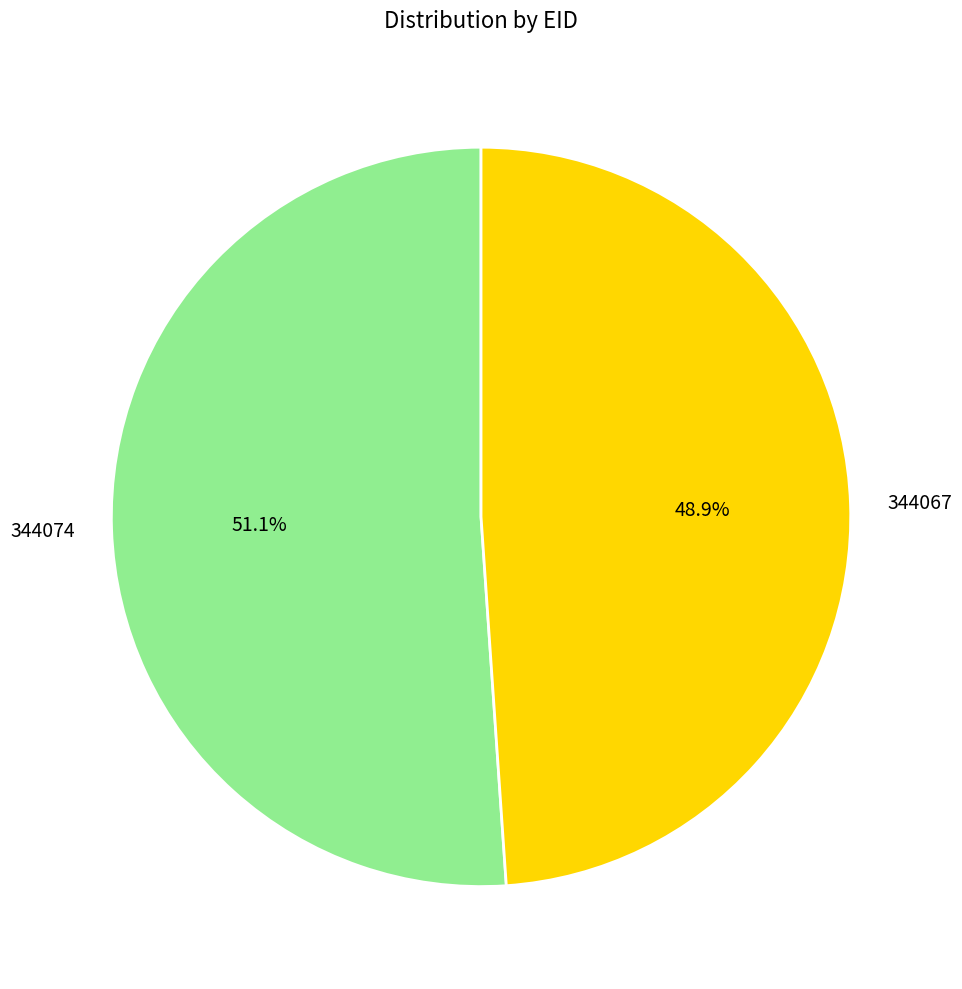

Is there a majority slice in this chart?

Yes